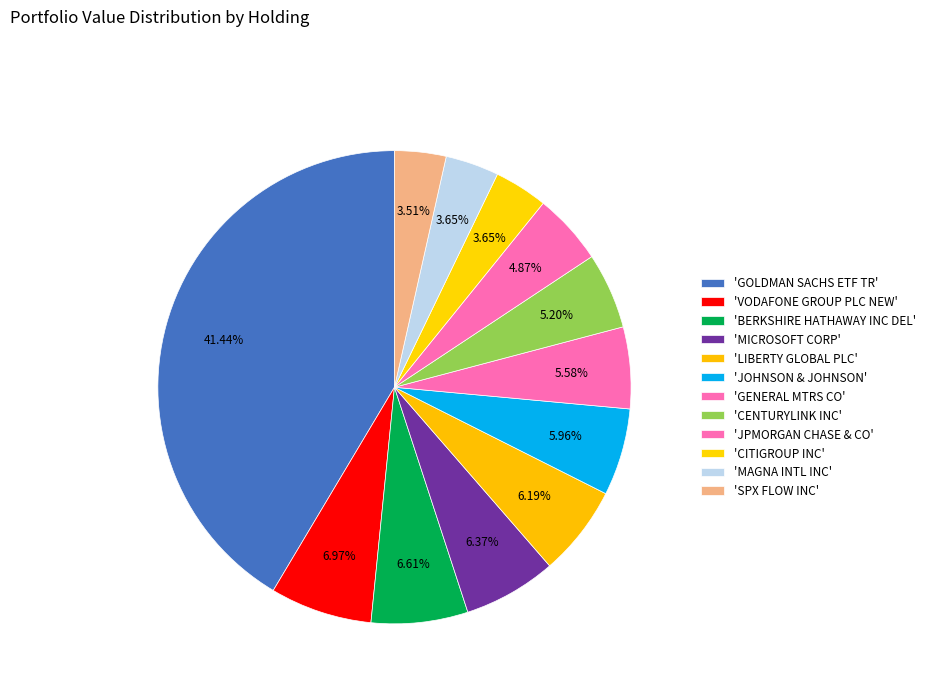

How many segments does this pie chart have?

12